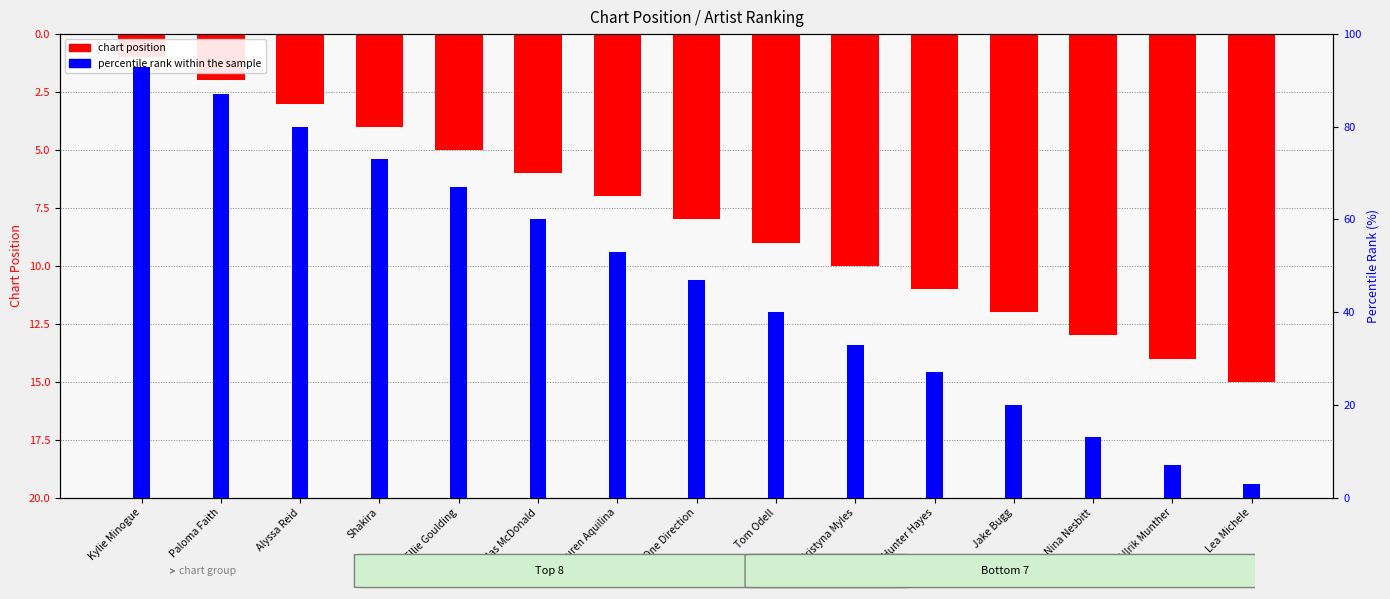

At which label is percentile rank within the sample closest to 48?

One Direction